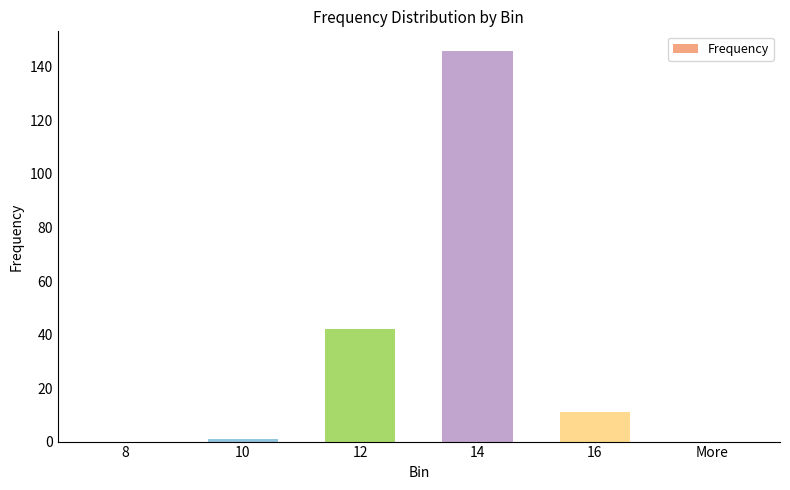

What is the maximum value shown in the chart?

146